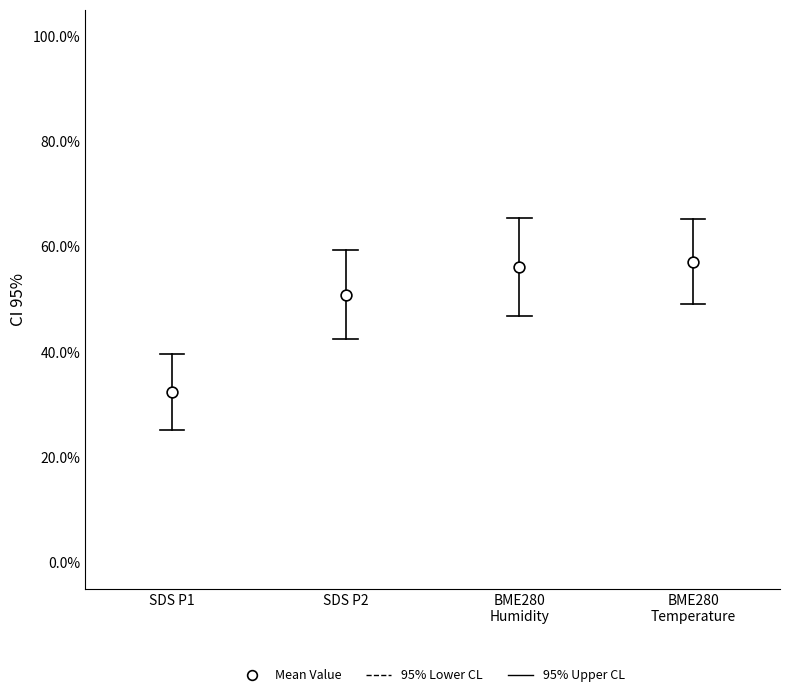

What is the range of Y values (max minus min)?

24.7